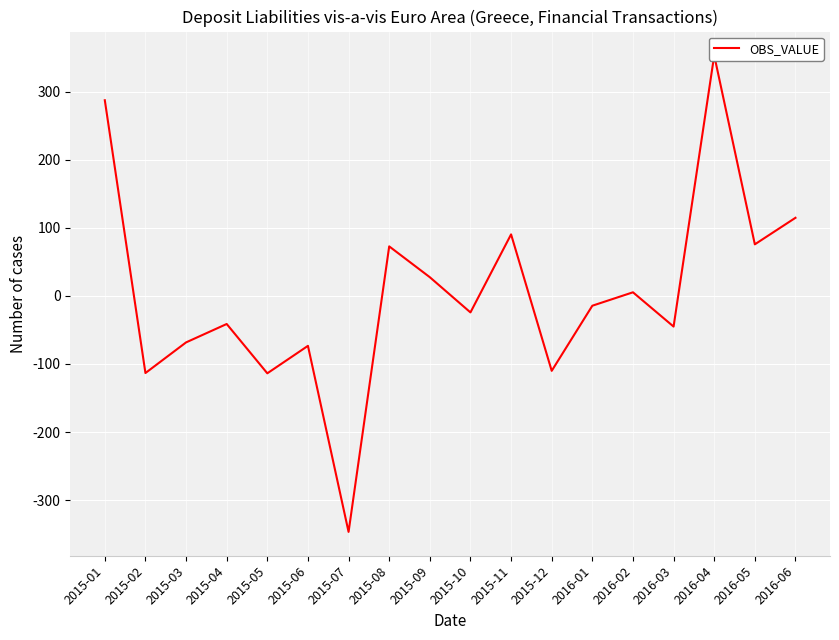

Reading left to right, list all the values displayed in this chart.

2015-01=287.3	2015-02=-113.4	2015-03=-68.4	2015-04=-41.3	2015-05=-113.8	2015-06=-73.4	2015-07=-346.7	2015-08=72.7	2015-09=27.4	2015-10=-24.3	2015-11=90.3	2015-12=-110.1	2016-01=-14.5	2016-02=5.2	2016-03=-45.1	2016-04=353.2	2016-05=75.7	2016-06=114.6